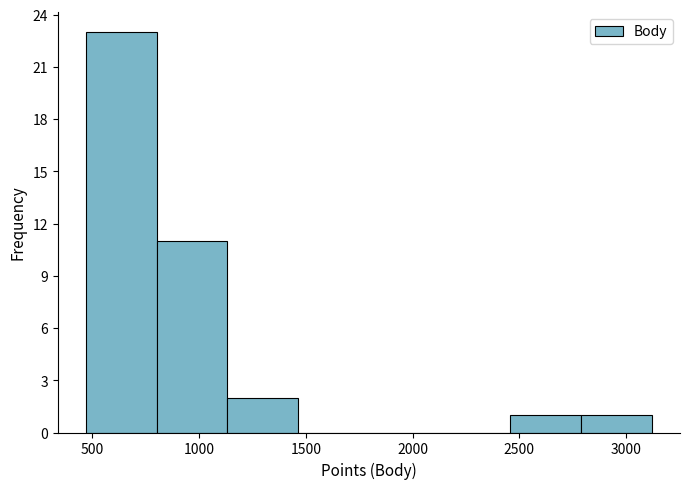

What is the height of the bar covering 1150 to 1450 on the x-axis? Neither the bar edges nor the heights are printed on the chart, so give them approximately, as read against the axes.

2